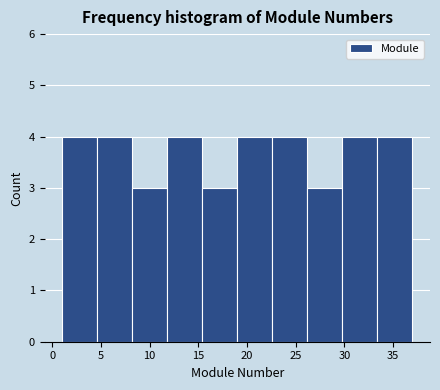

Reading left to right, list every bar in this chart as the range it spans on the x-axis followed by its height. Neither the bar edges nor the heights are printed on the chart, so give them approximately, as read against the axes.

1.0 to 4.6: 4
4.6 to 8.2: 4
8.2 to 11.8: 3
11.8 to 15.4: 4
15.4 to 19.0: 3
19.0 to 22.6: 4
22.6 to 26.2: 4
26.2 to 29.8: 3
29.8 to 33.4: 4
33.4 to 37.0: 4